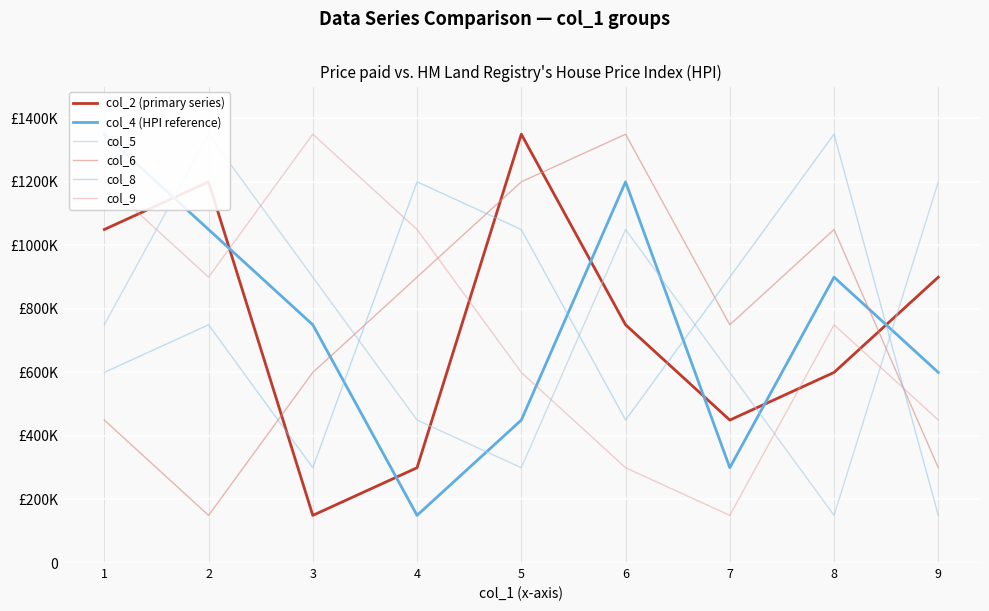

Count the number of categories in the chart.

9